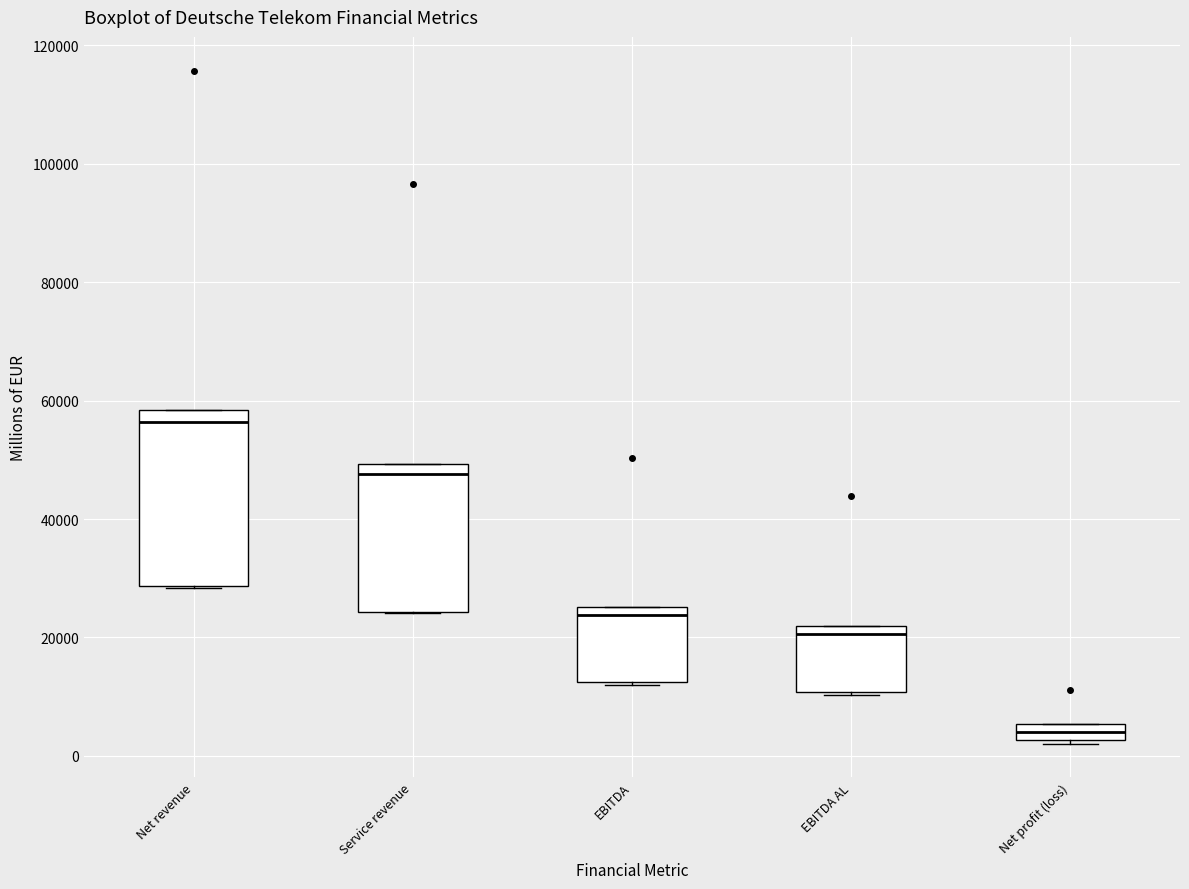

Which box's median line is the highest?

Net revenue